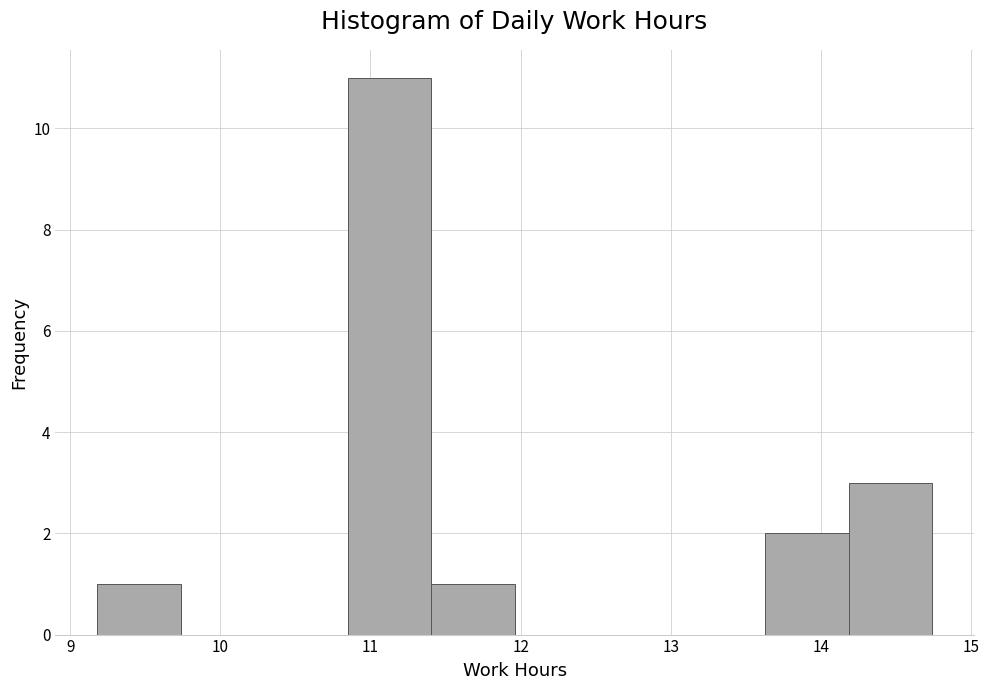

Which range on the x-axis has the tallest bar?

10.8 to 11.4